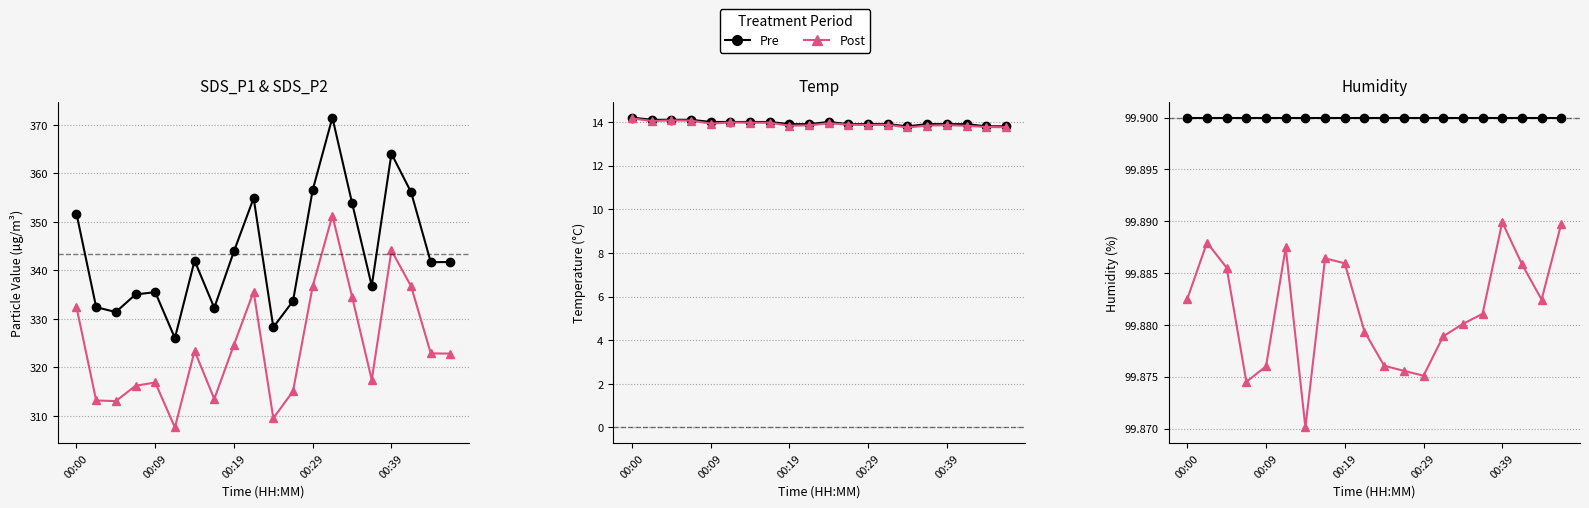

What is the label of the 1st point from the left?

00:00